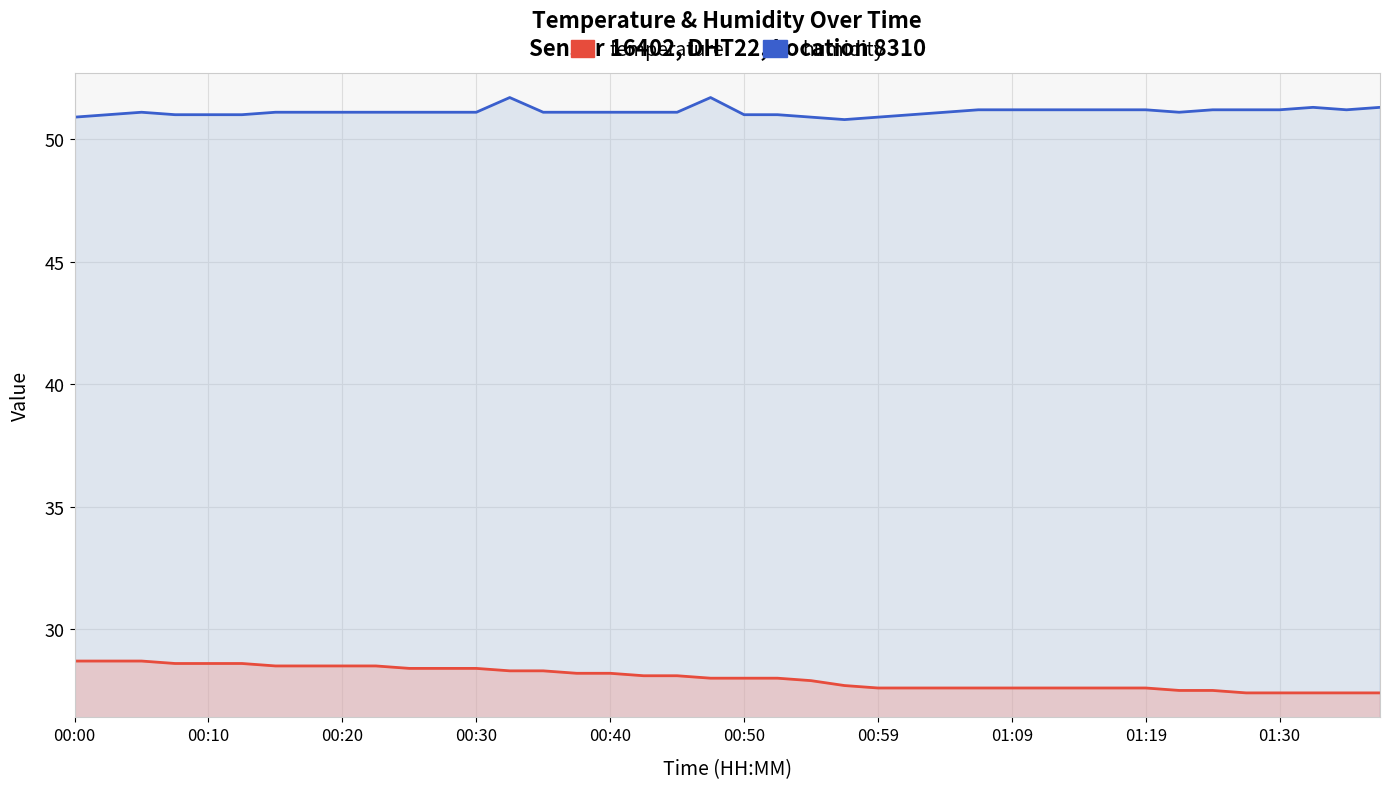

Reading left to right, what are all the values shown in this chart?

humidity: 50.9	51.0	51.1	51.0	51.0	51.0	51.1	51.1	51.1	51.1	51.1	51.1	51.1	51.7	51.1	51.1	51.1	51.1	51.1	51.7	51.0	51.0	50.9	50.8	50.9	51.0	51.1	51.2	51.2	51.2	51.2	51.2	51.2	51.1	51.2	51.2	51.2	51.3	51.2	51.3
temperature: 28.7	28.7	28.7	28.6	28.6	28.6	28.5	28.5	28.5	28.5	28.4	28.4	28.4	28.3	28.3	28.2	28.2	28.1	28.1	28.0	28.0	28.0	27.9	27.7	27.6	27.6	27.6	27.6	27.6	27.6	27.6	27.6	27.6	27.5	27.5	27.4	27.4	27.4	27.4	27.4